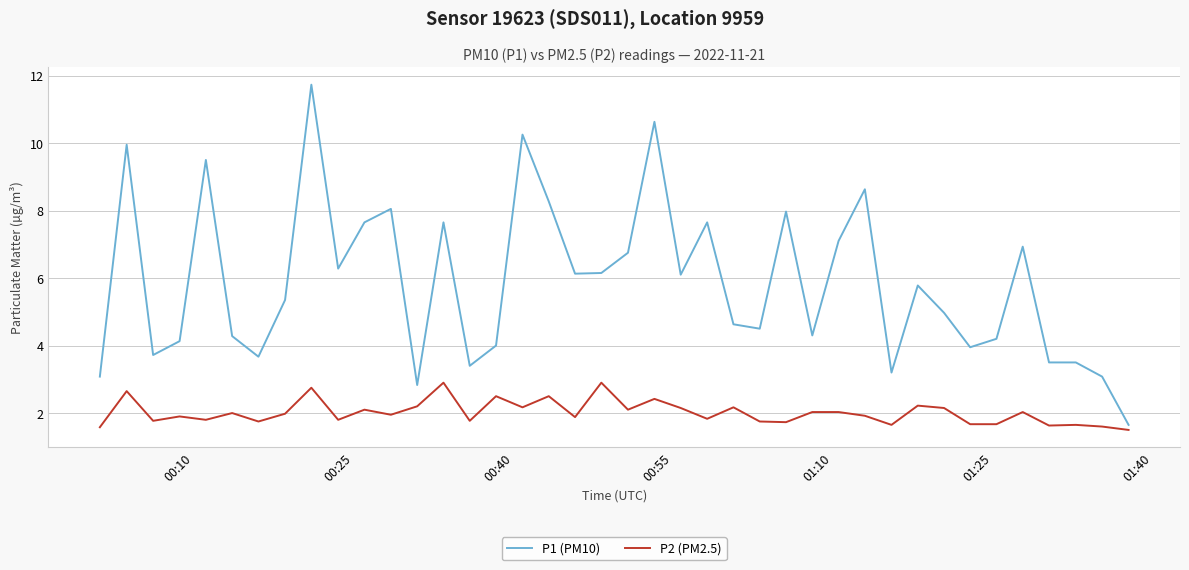

Rank the series by their average value, from lowest to highest.

P2 (PM2.5), P1 (PM10)